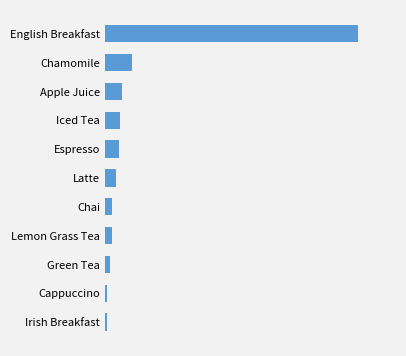

Does the chart contain any negative values?

No